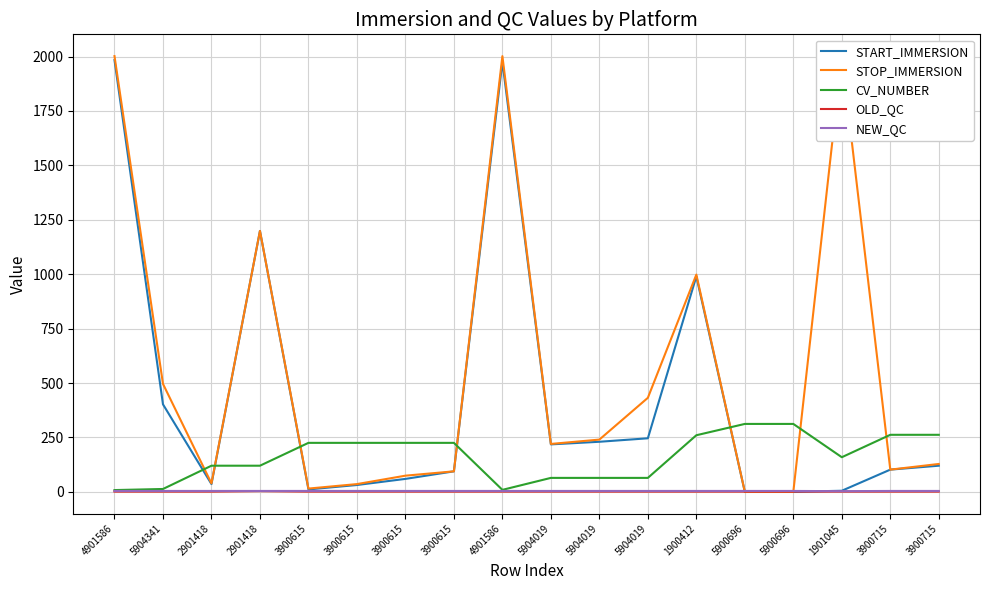

Does the chart display data point markers on the line(s)?

No